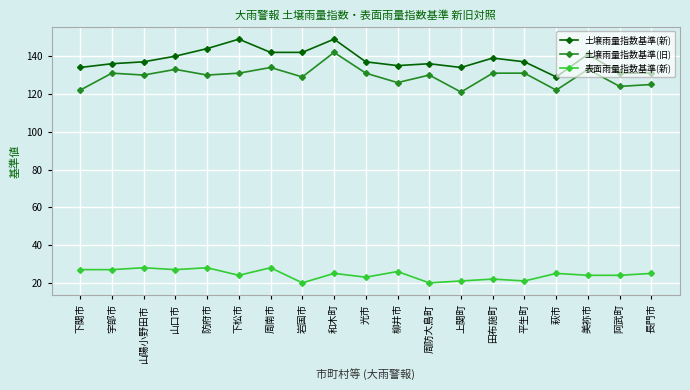

True or false: 土壌雨量指数基準(新) has more than 0 interior local peaks.

True